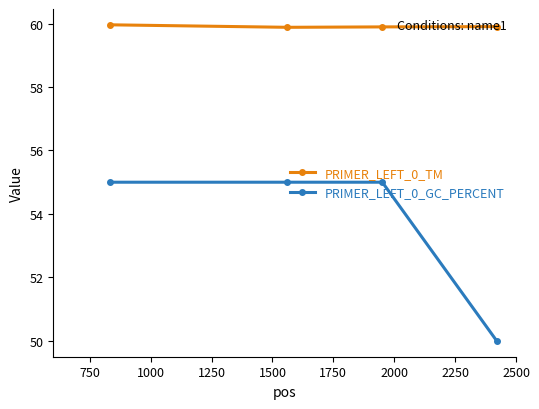

True or false: PRIMER_LEFT_0_GC_PERCENT and PRIMER_LEFT_0_TM intersect in this chart.

False